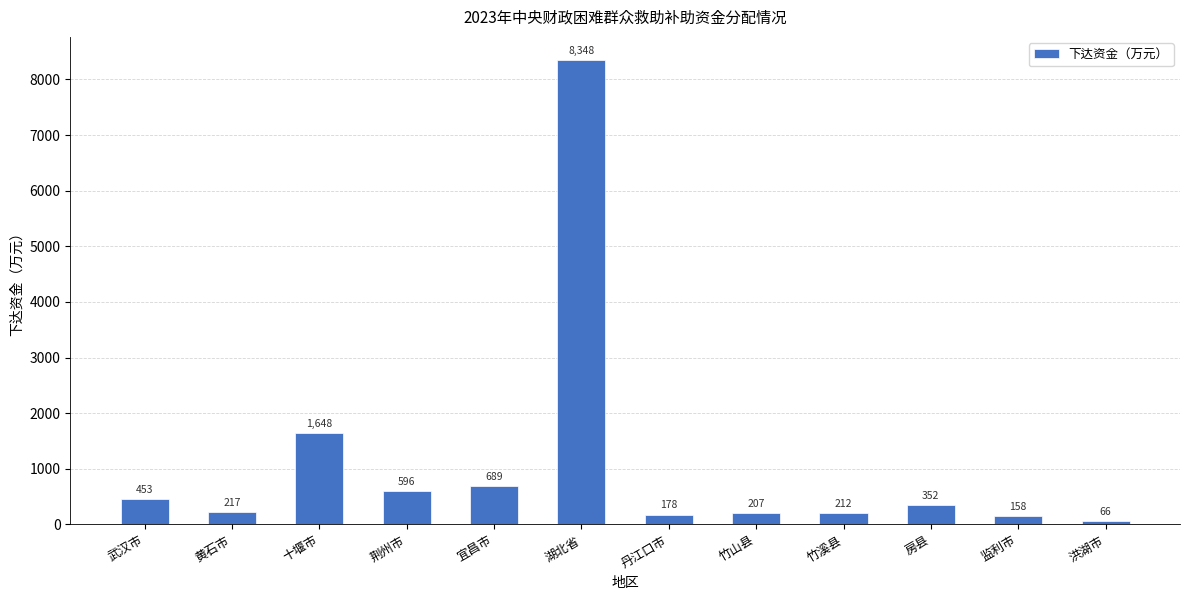

What is the value of the 2nd bar from the left?

217